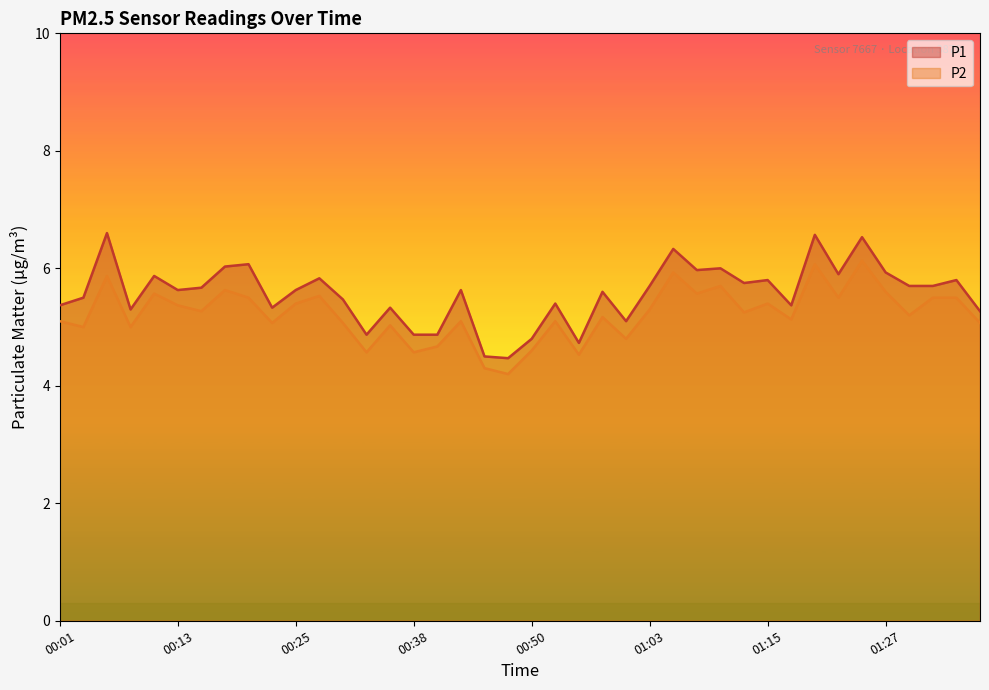

True or false: P1 and P2 intersect in this chart.

False